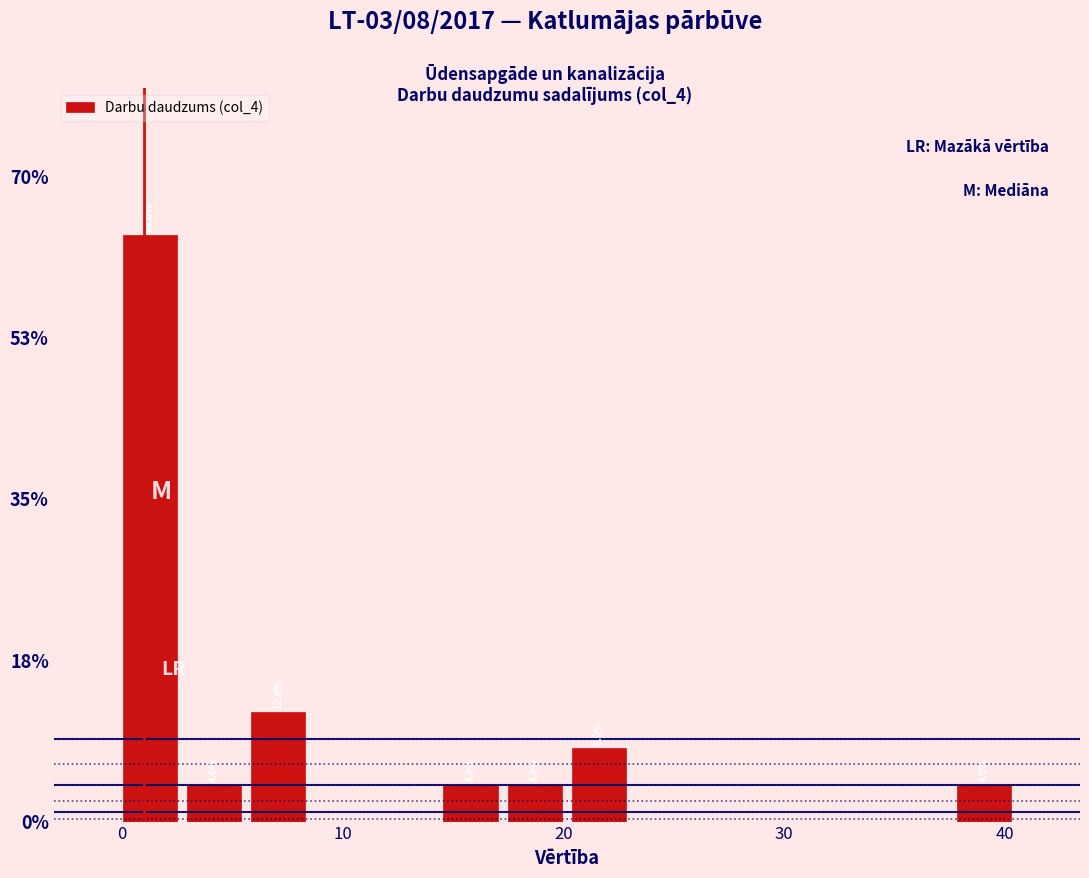

Read against the x-axis, roughly where is the centre of the tallest bar?

1